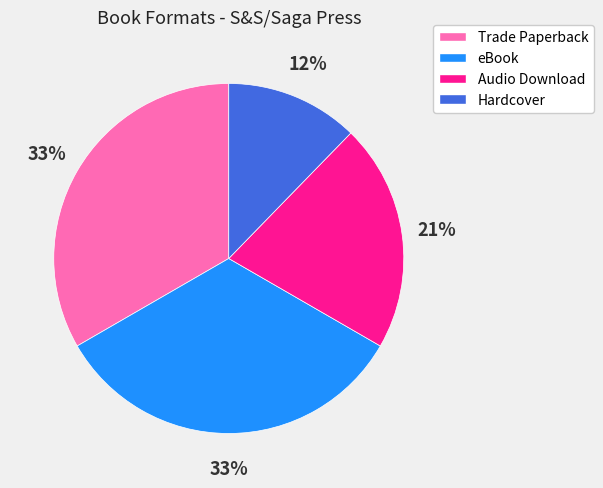

How many slices are in this pie chart?

4